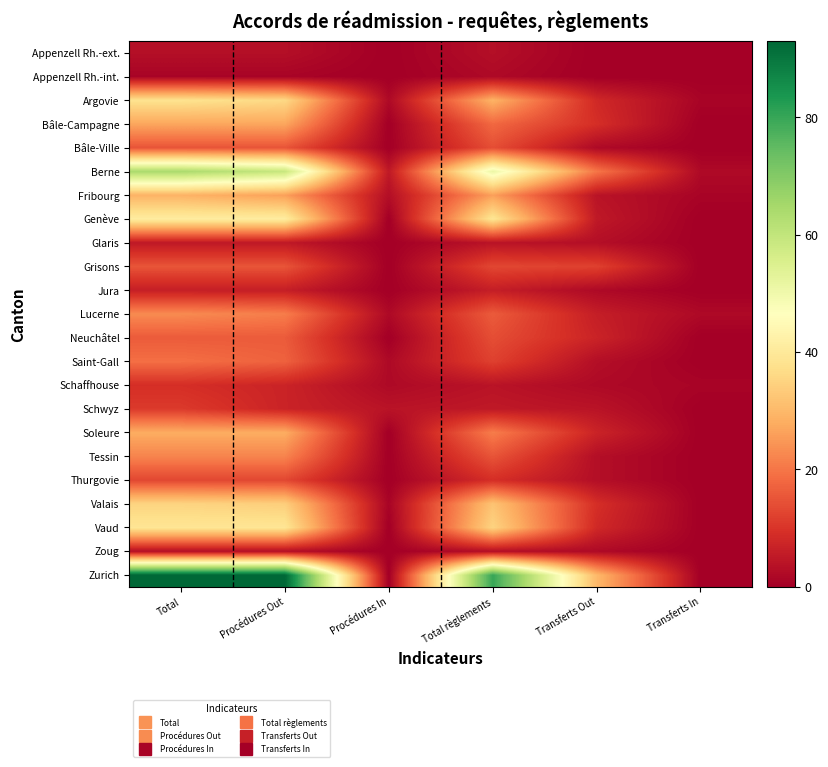

Reading left to right, list all the values displayed in this chart.

Appenzell Rh.-ext.: Total=3	Procédures Out=3	Procédures In=0	Total règlements=3	Transferts Out=0	Transferts In=0
Appenzell Rh.-int.: Total=1	Procédures Out=1	Procédures In=0	Total règlements=2	Transferts Out=0	Transferts In=0
Argovie: Total=38	Procédures Out=36	Procédures In=2	Total règlements=29	Transferts Out=8	Transferts In=1
Bâle-Campagne: Total=27	Procédures Out=27	Procédures In=0	Total règlements=18	Transferts Out=9	Transferts In=0
Bâle-Ville: Total=15	Procédures Out=15	Procédures In=0	Total règlements=14	Transferts Out=2	Transferts In=0
Berne: Total=64	Procédures Out=59	Procédures In=5	Total règlements=51	Transferts Out=20	Transferts In=2
Fribourg: Total=29	Procédures Out=26	Procédures In=3	Total règlements=26	Transferts Out=4	Transferts In=1
Genève: Total=41	Procédures Out=41	Procédures In=0	Total règlements=39	Transferts Out=5	Transferts In=0
Glaris: Total=5	Procédures Out=5	Procédures In=0	Total règlements=4	Transferts Out=3	Transferts In=0
Grisons: Total=15	Procédures Out=15	Procédures In=0	Total règlements=13	Transferts Out=12	Transferts In=0
Jura: Total=6	Procédures Out=6	Procédures In=0	Total règlements=6	Transferts Out=2	Transferts In=0
Lucerne: Total=23	Procédures Out=21	Procédures In=2	Total règlements=16	Transferts Out=6	Transferts In=2
Neuchâtel: Total=16	Procédures Out=16	Procédures In=0	Total règlements=14	Transferts Out=7	Transferts In=0
Saint-Gall: Total=19	Procédures Out=17	Procédures In=2	Total règlements=12	Transferts Out=3	Transferts In=0
Schaffhouse: Total=9	Procédures Out=7	Procédures In=2	Total règlements=4	Transferts Out=2	Transferts In=1
Schwyz: Total=11	Procédures Out=7	Procédures In=4	Total règlements=5	Transferts Out=4	Transferts In=0
Soleure: Total=28	Procédures Out=28	Procédures In=0	Total règlements=21	Transferts Out=7	Transferts In=0
Tessin: Total=22	Procédures Out=22	Procédures In=0	Total règlements=15	Transferts Out=3	Transferts In=0
Thurgovie: Total=13	Procédures Out=13	Procédures In=0	Total règlements=9	Transferts Out=3	Transferts In=0
Valais: Total=35	Procédures Out=34	Procédures In=1	Total règlements=32	Transferts Out=9	Transferts In=0
Vaud: Total=39	Procédures Out=39	Procédures In=0	Total règlements=35	Transferts Out=8	Transferts In=0
Zoug: Total=3	Procédures Out=3	Procédures In=0	Total règlements=3	Transferts Out=2	Transferts In=0
Zurich: Total=93	Procédures Out=93	Procédures In=0	Total règlements=80	Transferts Out=30	Transferts In=0